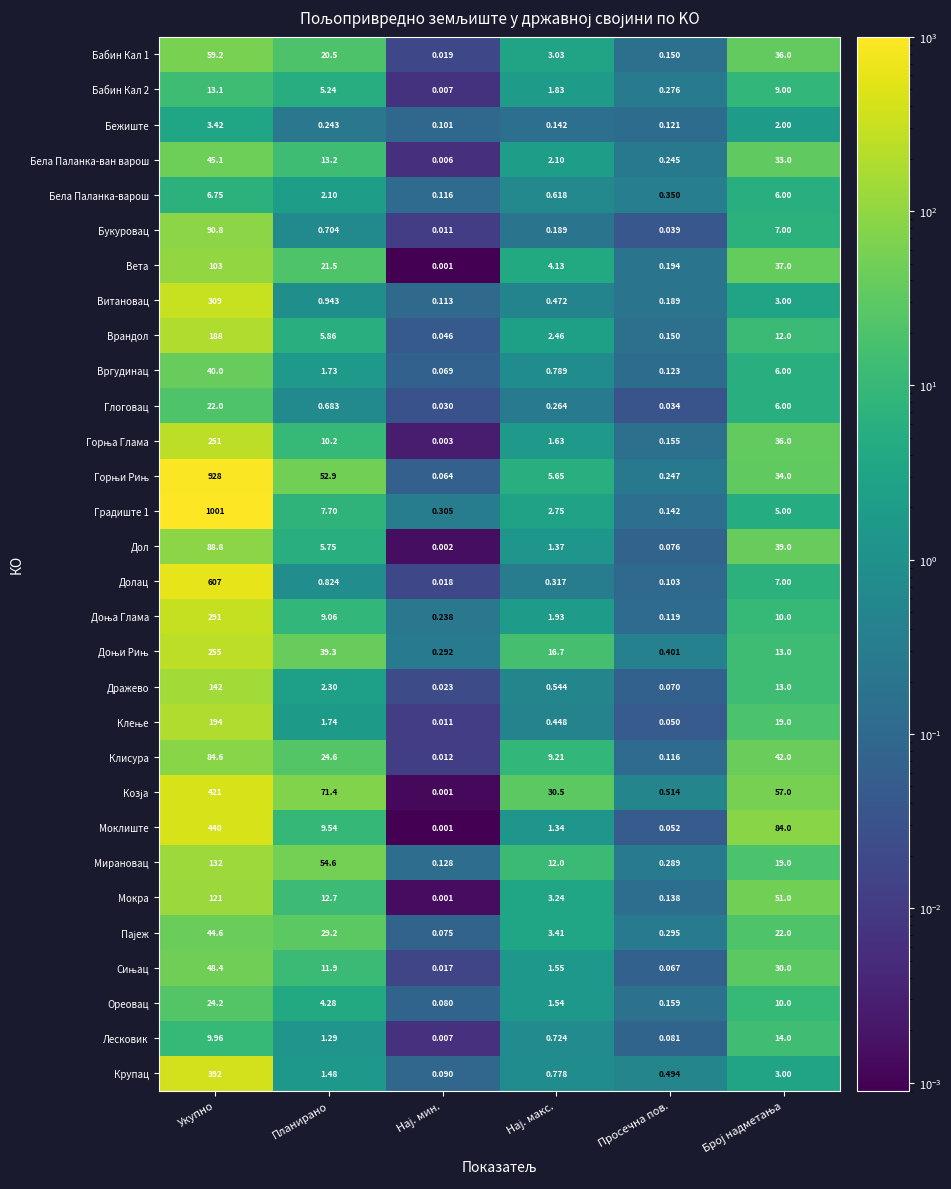

At which category is the sum across all series the highest?

Укупно